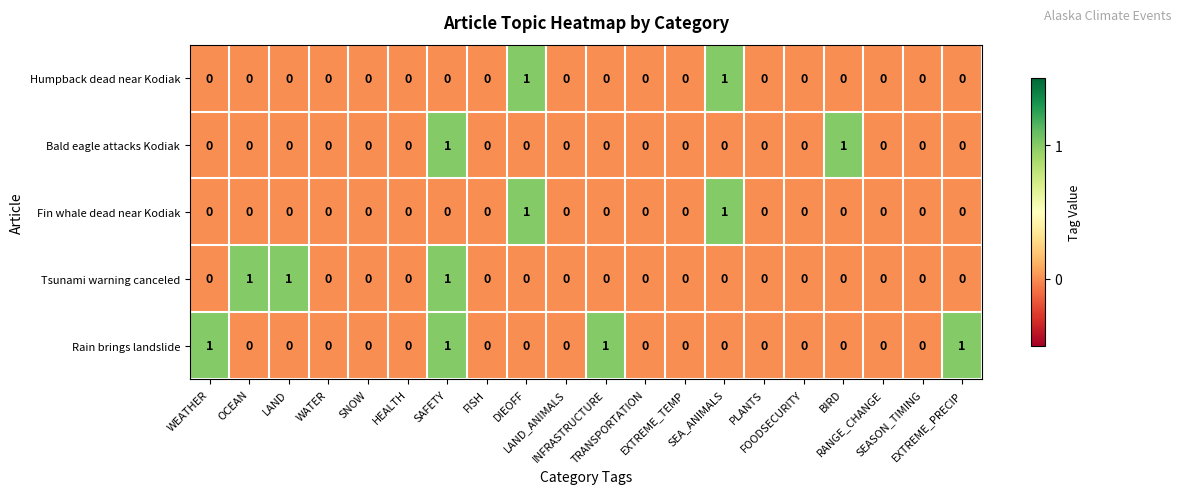

Count the Tsunami warning canceled values in the range 0 to 1.

20